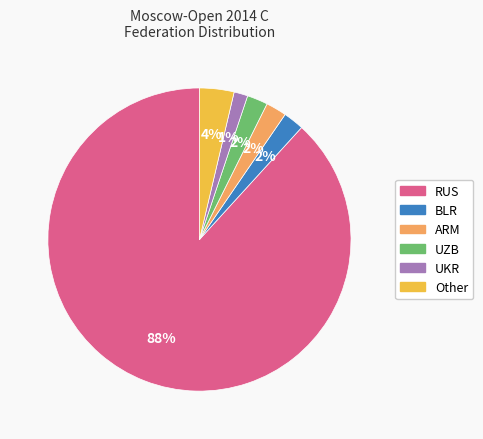

Between Other and UKR, which is larger?

Other